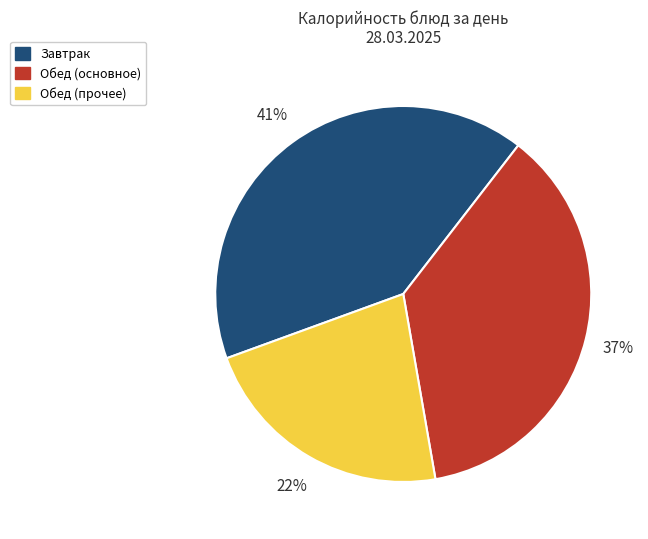

How many slices are in this pie chart?

3